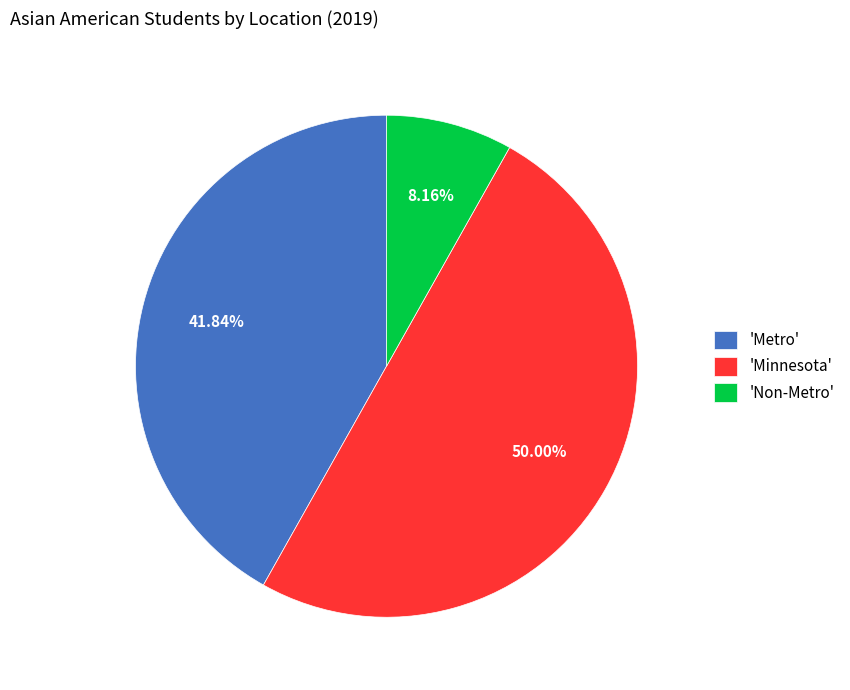

Which has a higher value, 'Minnesota' or 'Non-Metro'?

'Minnesota'